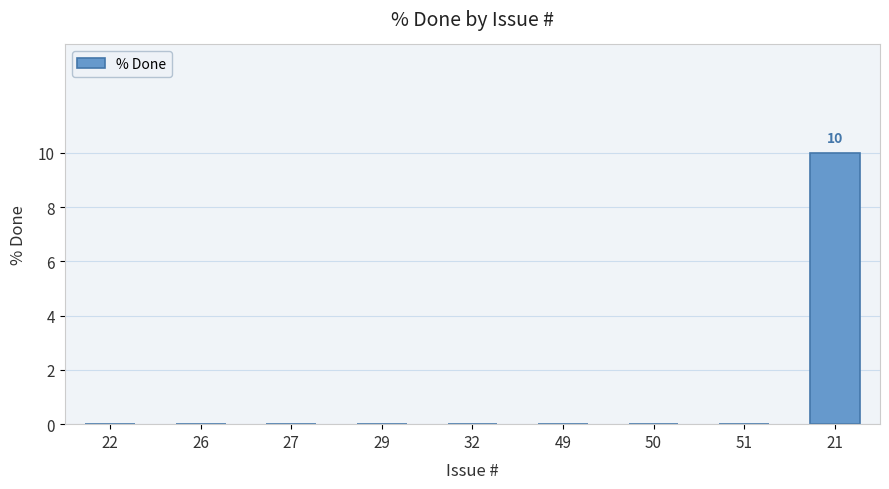

Reading right to left, transcribe all the data shown in this chart.

21=10	51=0	50=0	49=0	32=0	29=0	27=0	26=0	22=0